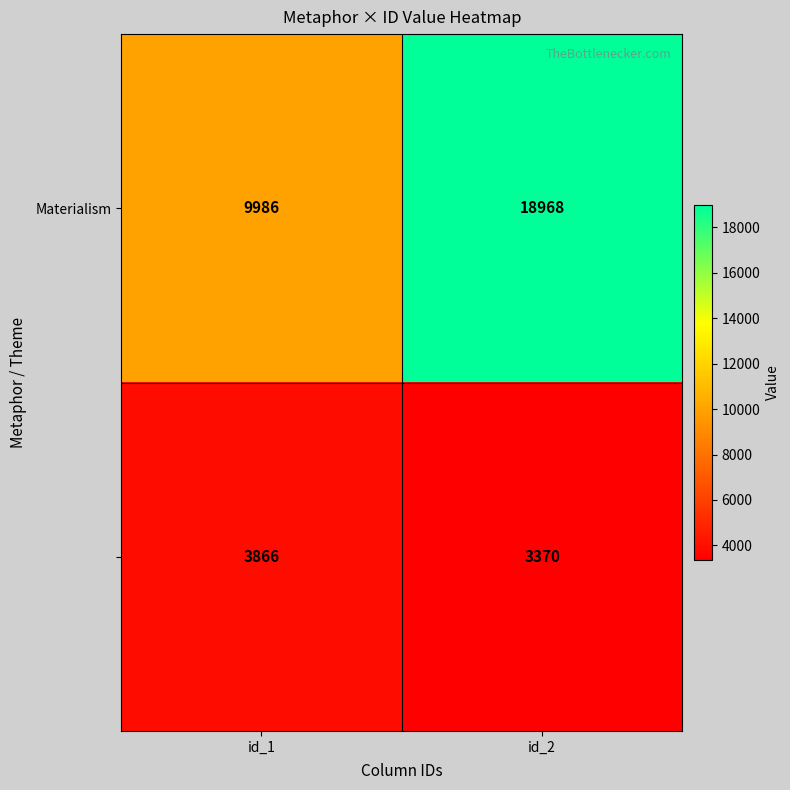

At which category is the sum across all series the highest?

id_2